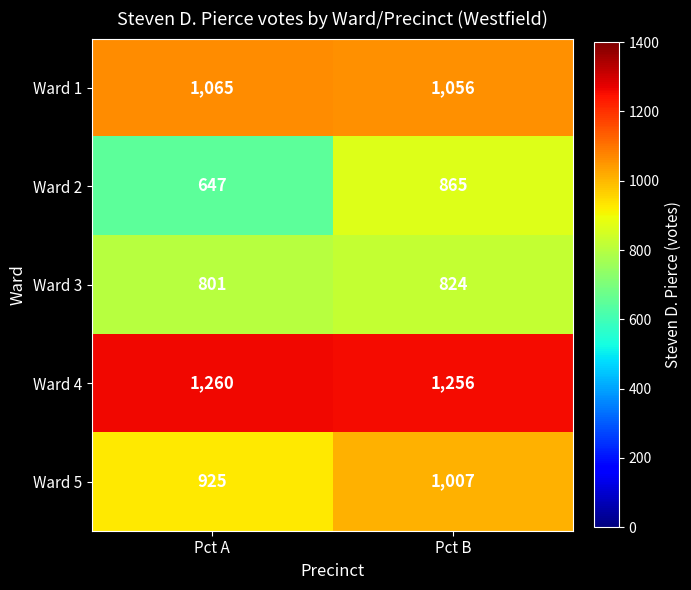

At which label is Ward 3 closest to 812?

Pct A